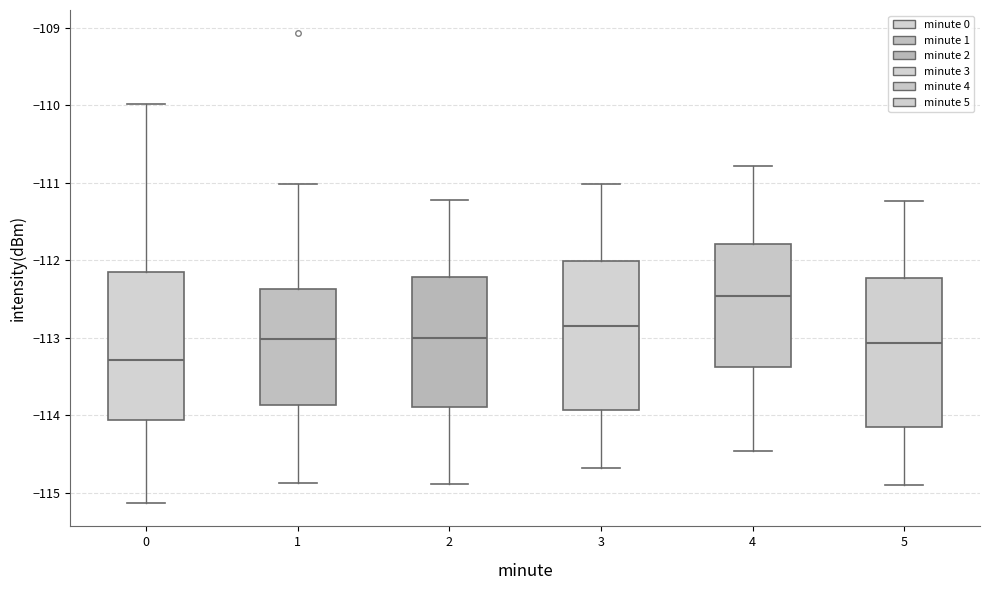

Reading left to right, read every box against the y-axis: the position of its median line, the range the box covers, and the ends of its whiskers. The values are not printed on the chart, so give them approximately, as read against the axis.

0: median -113.3, box -114.1 to -112.2, whiskers -115.1 to -110.0
1: median -113.0, box -113.9 to -112.4, whiskers -114.9 to -111.0
2: median -113.0, box -113.9 to -112.2, whiskers -114.9 to -111.2
3: median -112.8, box -113.9 to -112.0, whiskers -114.7 to -111.0
4: median -112.5, box -113.4 to -111.8, whiskers -114.5 to -110.8
5: median -113.1, box -114.2 to -112.2, whiskers -114.9 to -111.2